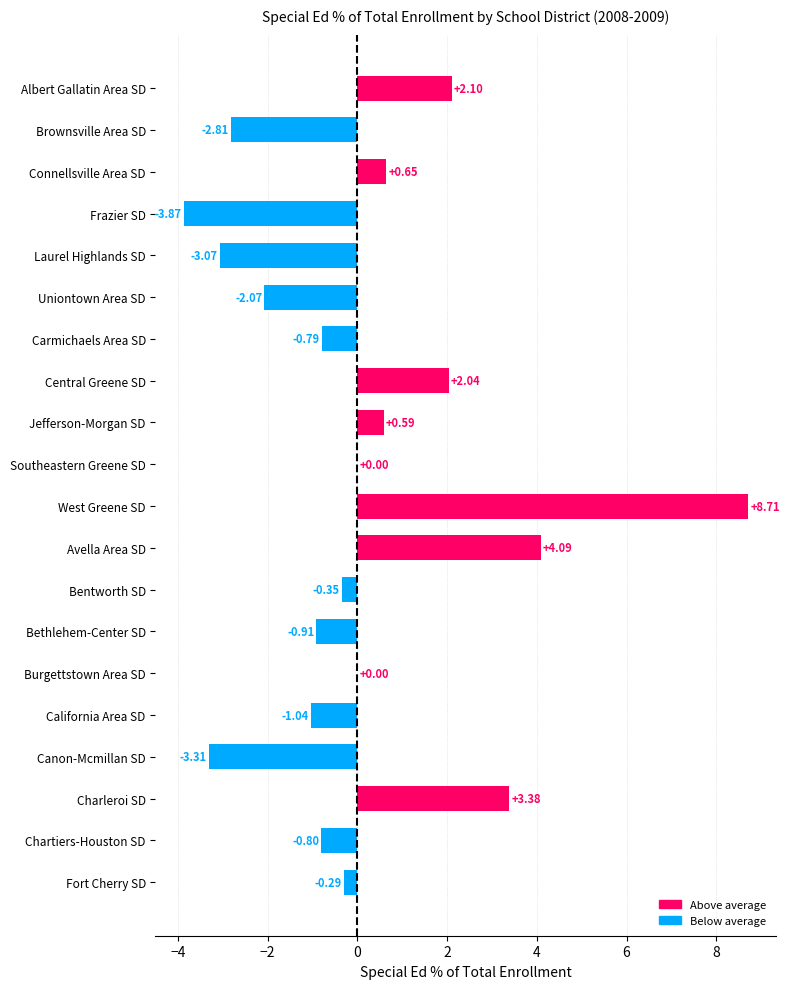

What is the change in value from Bethlehem-Center SD to Chartiers-Houston SD?

+0.1